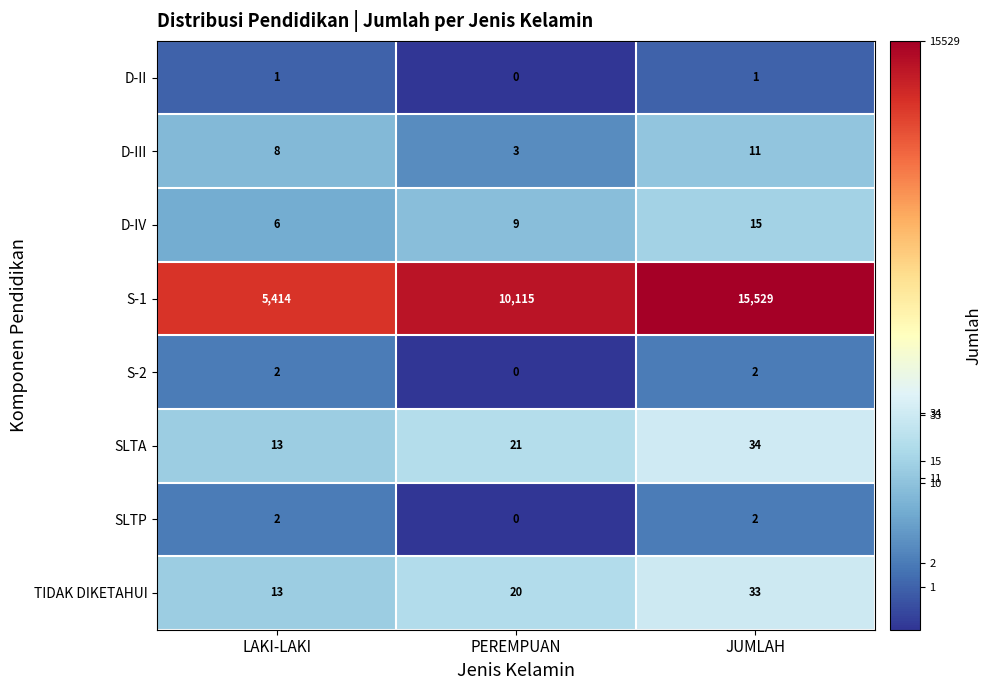

Count the number of data series in this chart.

8